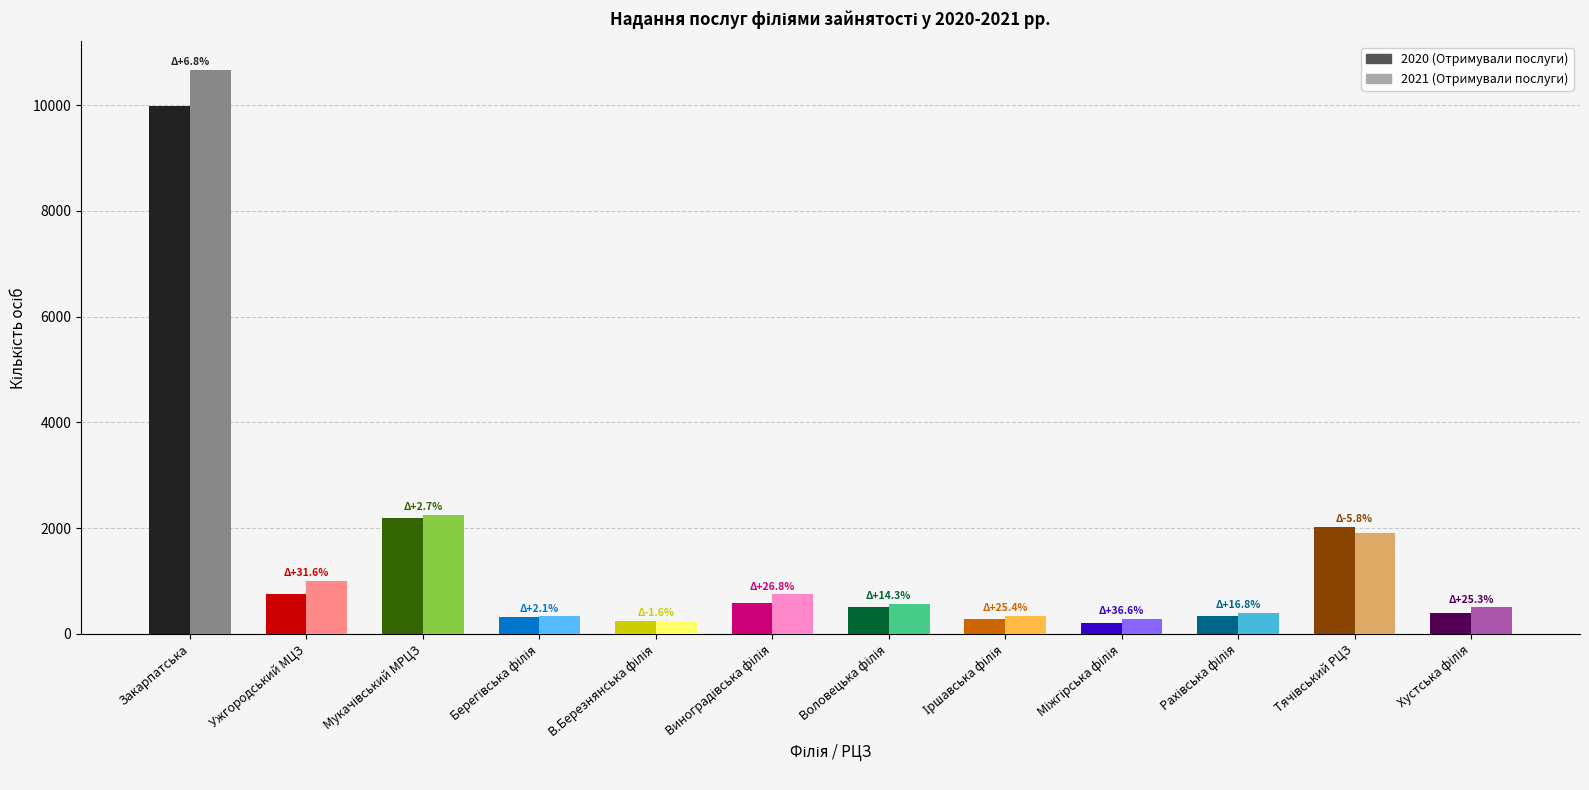

Reading left to right, extract all data points from this chart.

2020 (Отримували послуги): Закарпатська=9988	Ужгородський МЦЗ=762	Мукачівський МРЦЗ=2193	Берегівська філія=330	В.Березнянська філія=252	Виноградівська філія=594	Воловецька філія=504	Іршавська філія=276	Міжгірська філія=213	Рахівська філія=339	Тячівський РЦЗ=2021	Хустська філія=403
2021 (Отримували послуги): Закарпатська=10672	Ужгородський МЦЗ=1003	Мукачівський МРЦЗ=2252	Берегівська філія=337	В.Березнянська філія=248	Виноградівська філія=753	Воловецька філія=576	Іршавська філія=346	Міжгірська філія=291	Рахівська філія=396	Тячівський РЦЗ=1904	Хустська філія=505